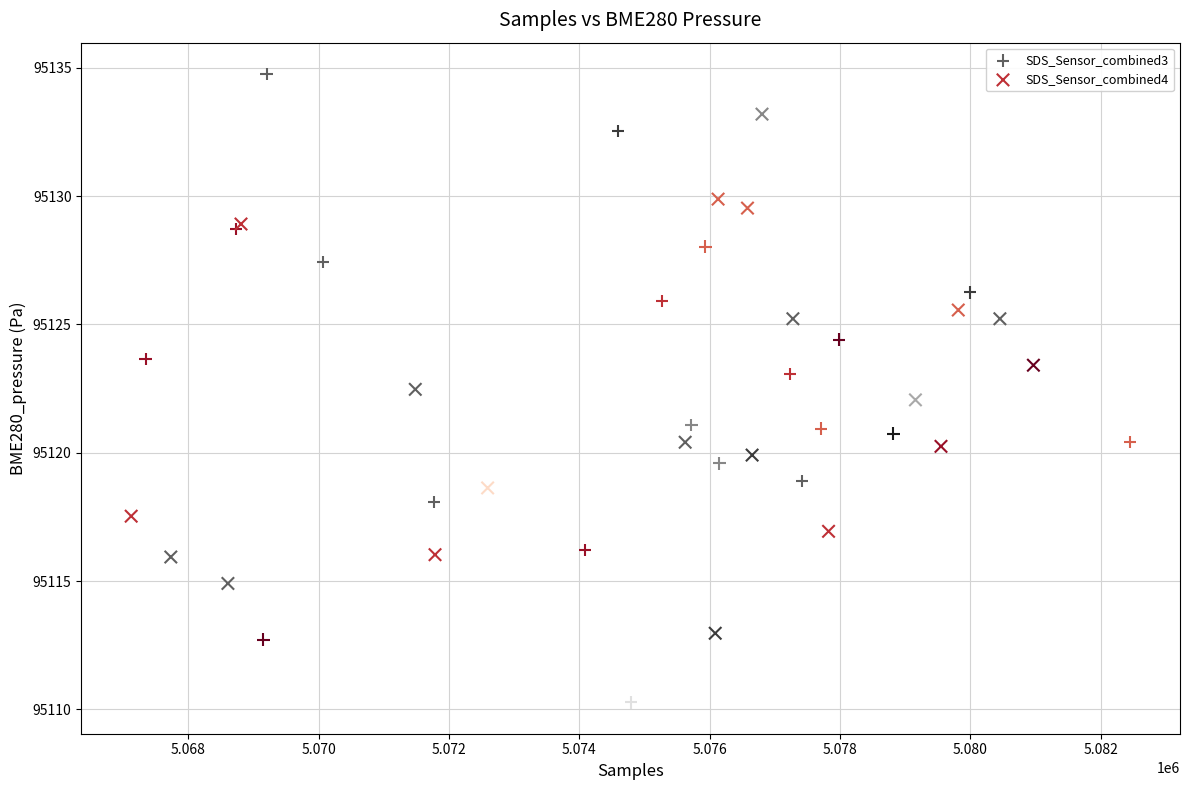

Which series has the widest spread of Y values?

SDS_Sensor_combined3